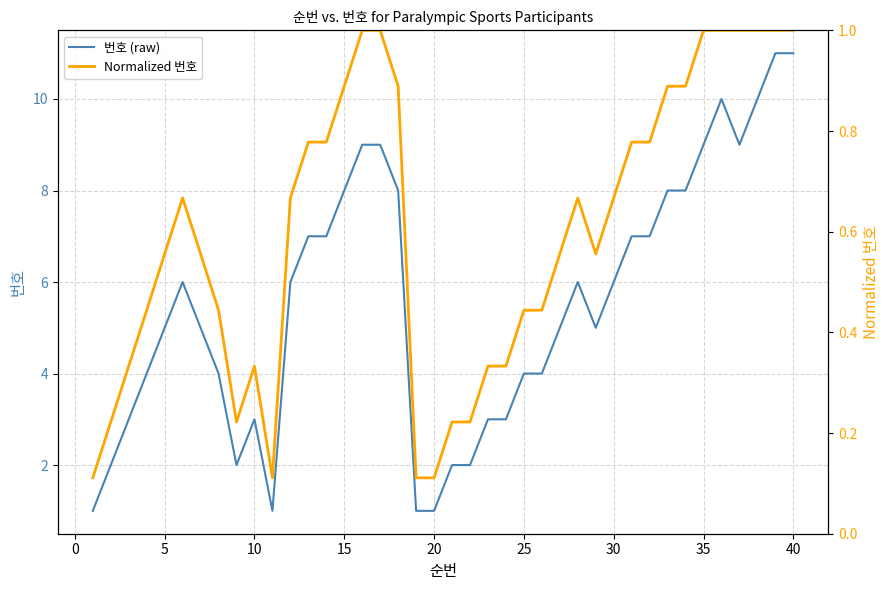

The 번호 (raw) series shows 4 at 40. True or false?

False